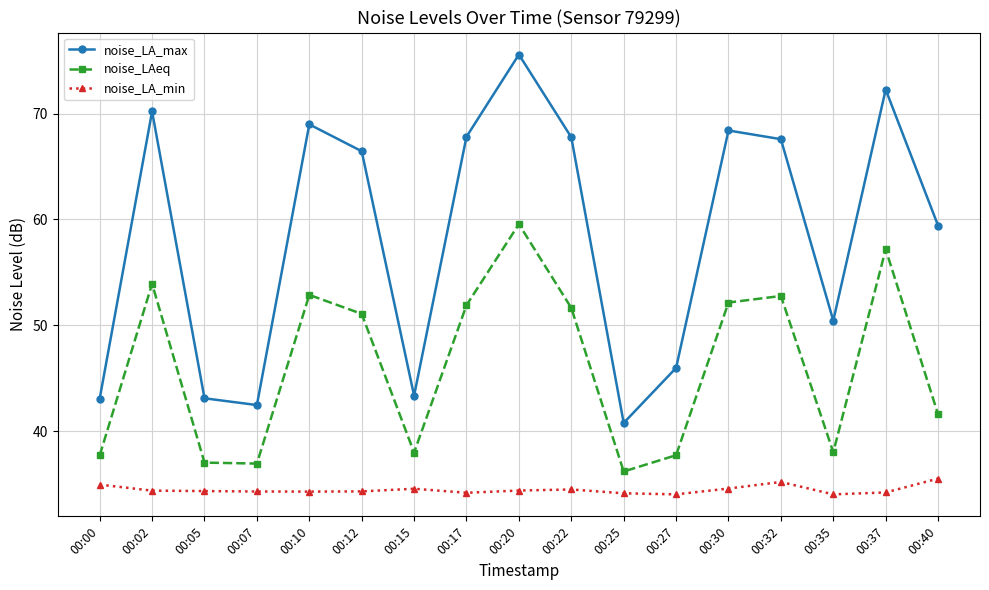

Rank the series by their average value, from highest to lowest.

noise_LA_max, noise_LAeq, noise_LA_min